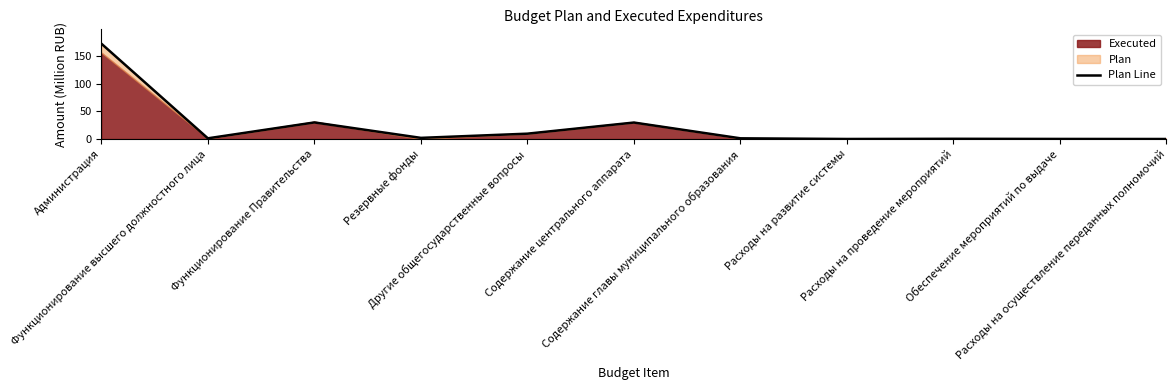

What is the approximate value at Функционирование высшего должностного лица?

1.3